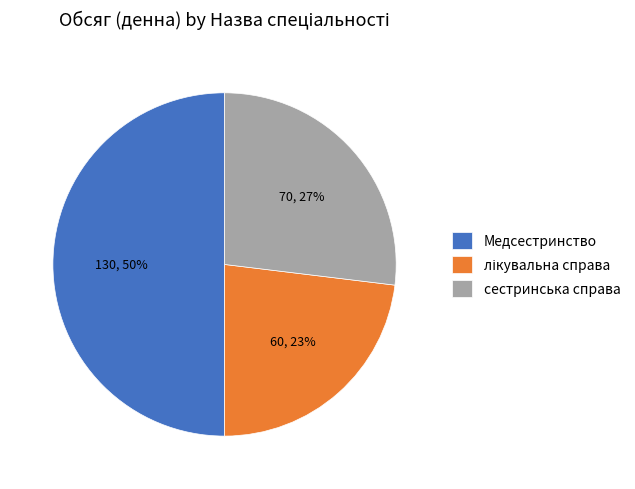

What is the ratio of the value at сестринська справа to the value at Медсестринство?

0.5